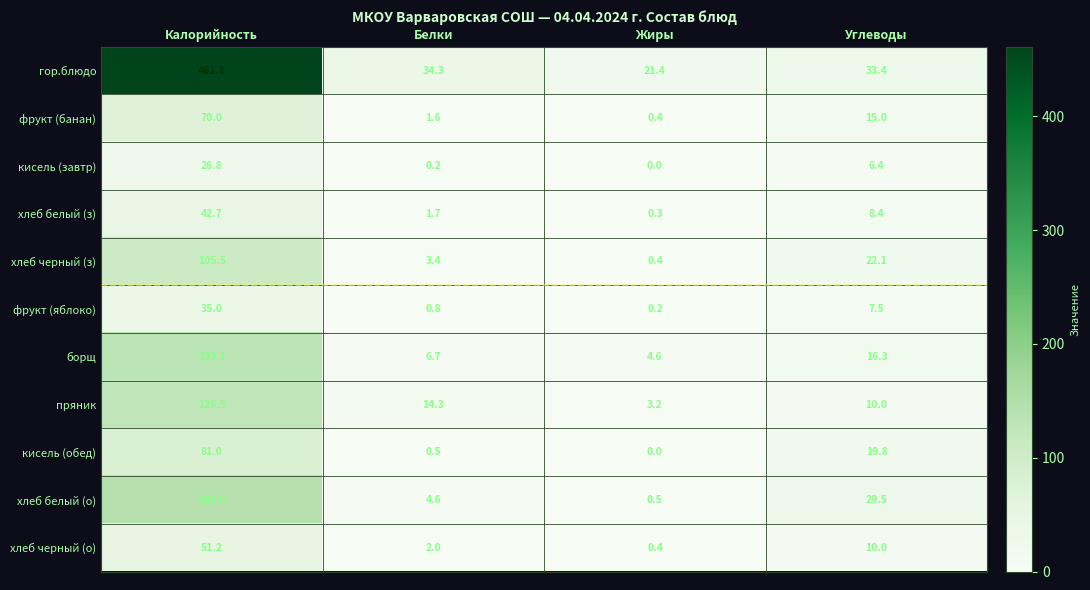

What is the difference between the кисель (завтр) values at Углеводы and Калорийность?

20.4